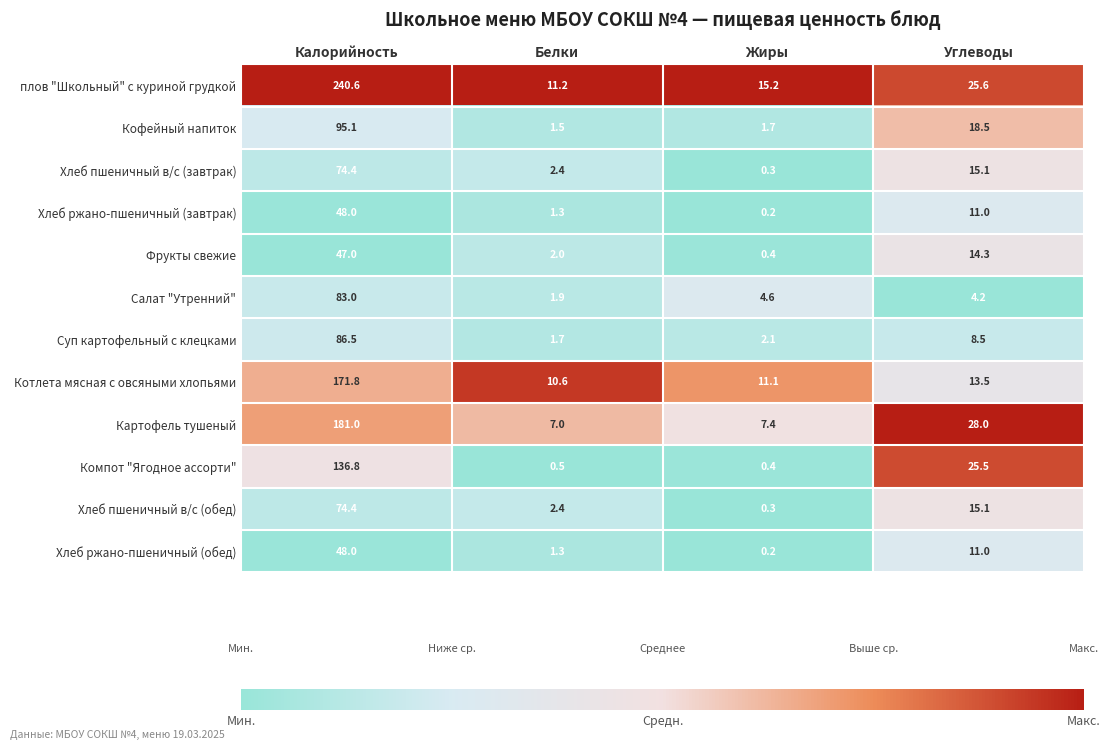

What is the total value across all series at Углеводы?

190.3